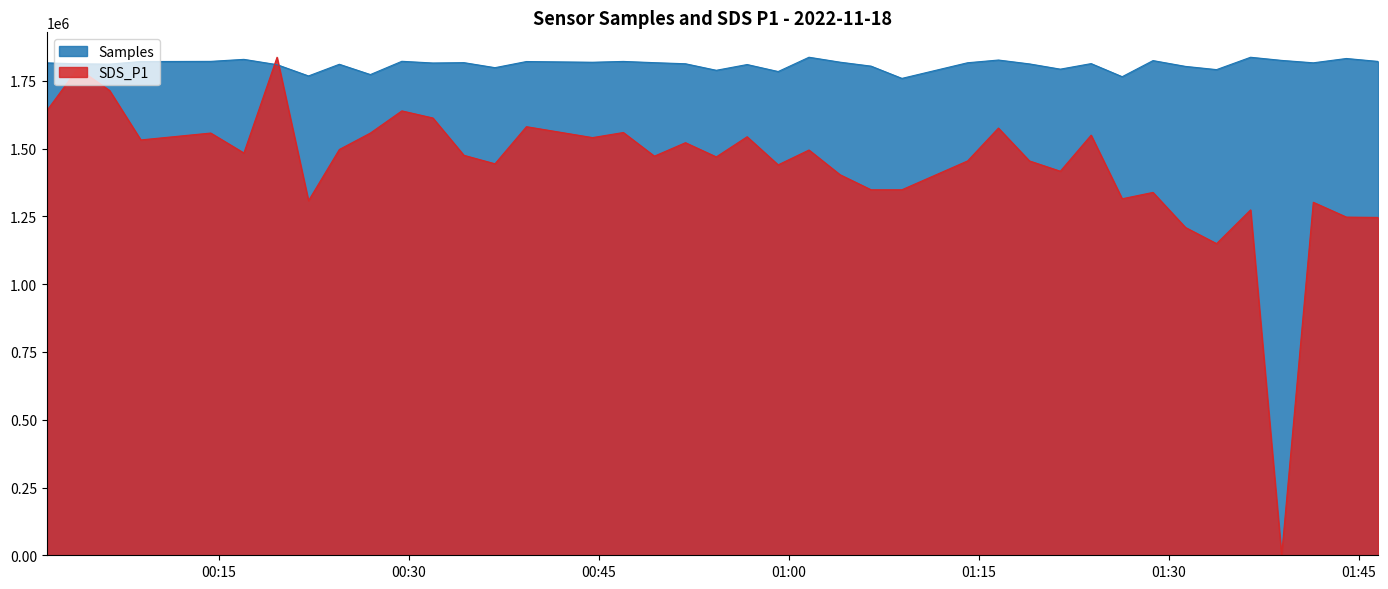

Reading left to right, list all the values displayed in this chart.

Samples: 1816486.0	1813031.0	1811951.0	1821411.0	1822035.0	1829448.0	1809921.0	1768310.0	1811358.0	1773402.0	1822340.0	1816066.0	1817368.0	1798823.0	1821474.0	1818813.0	1821853.0	1817279.0	1813240.0	1789166.0	1810380.0	1784546.0	1837307.0	1819095.0	1804487.0	1759281.0	1816983.0	1827000.0	1812714.0	1793371.0	1813820.0	1765510.0	1824945.0	1803491.0	1791626.0	1837240.0	1825648.0	1816747.0	1832681.0	1821844.0
SDS_P1: 1640592.4	1795852.2	1714898.1	1532262.4	1557682.8	1484159.2	1837307.0	1308172.0	1497065.0	1557682.8	1639419.1	1613216.6	1475555.4	1444268.8	1581147.8	1540866.2	1559638.2	1472426.7	1522094.3	1469689.2	1543994.9	1440358.0	1495109.5	1403987.3	1348453.5	1348453.5	1454828.0	1576063.7	1454828.0	1416893.0	1549861.1	1315211.5	1338676.4	1209228.0	1149783.4	1274147.8	0.0	1302305.7	1247554.1	1246380.9